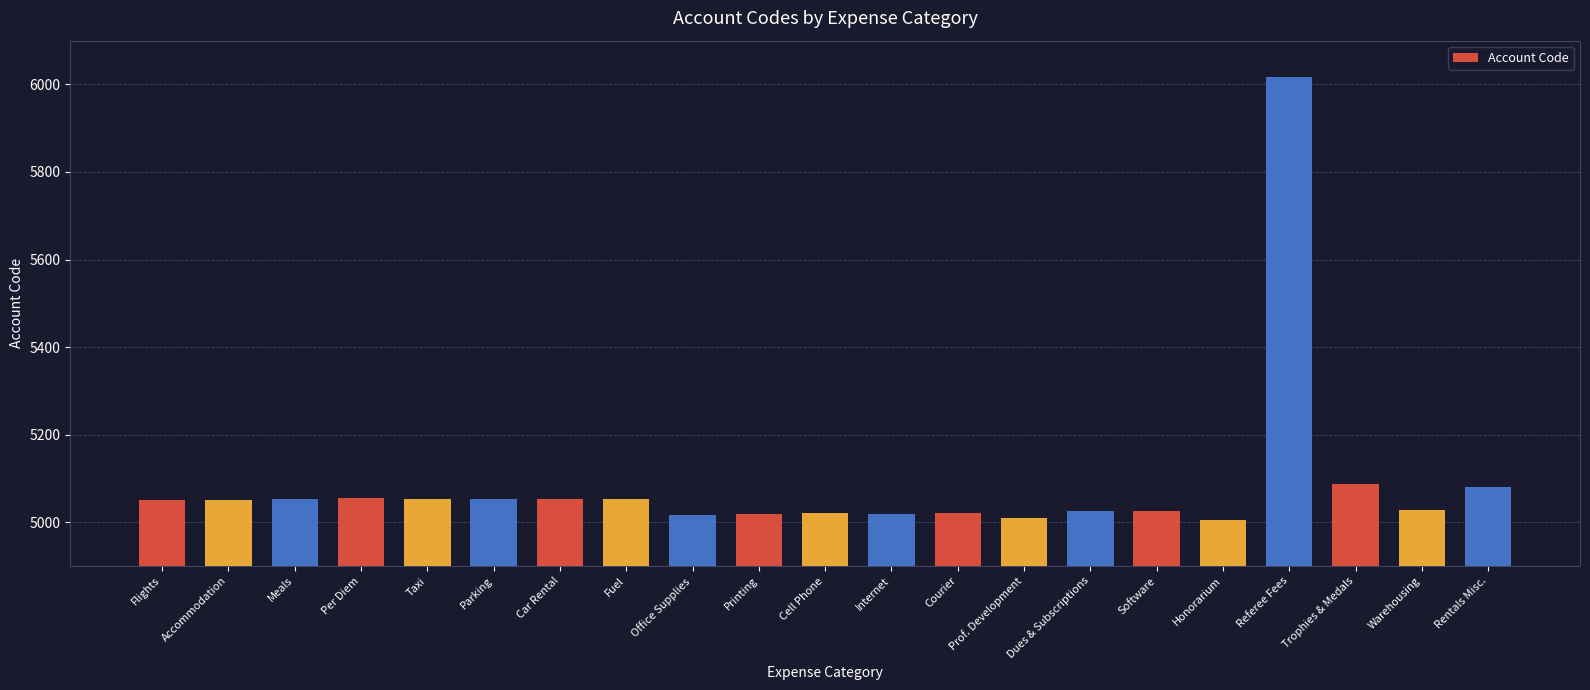

What is the sum of the values at Parking and Warehousing?

10080